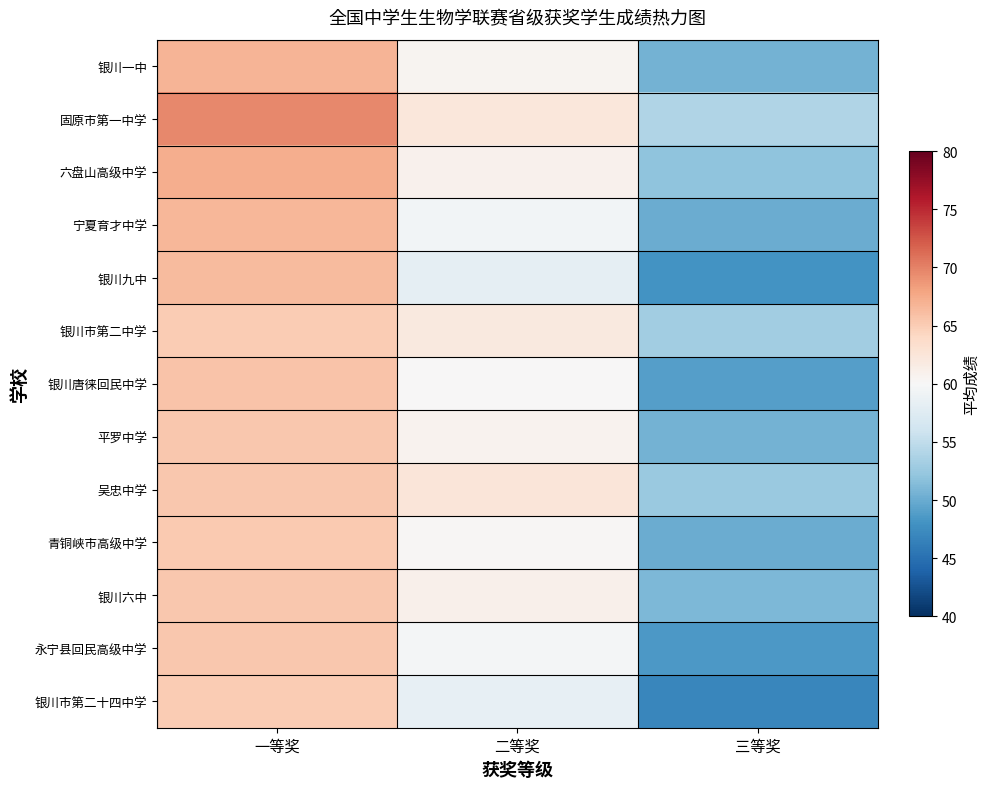

Which series has the largest range (max minus min)?

银川九中